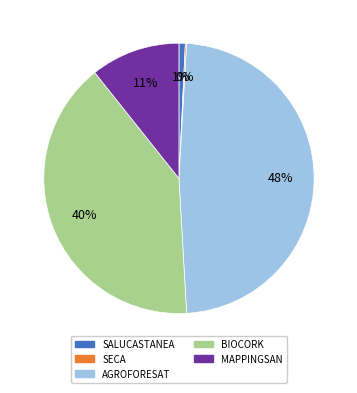

Is there any slice that represents more than half of the pie?

No